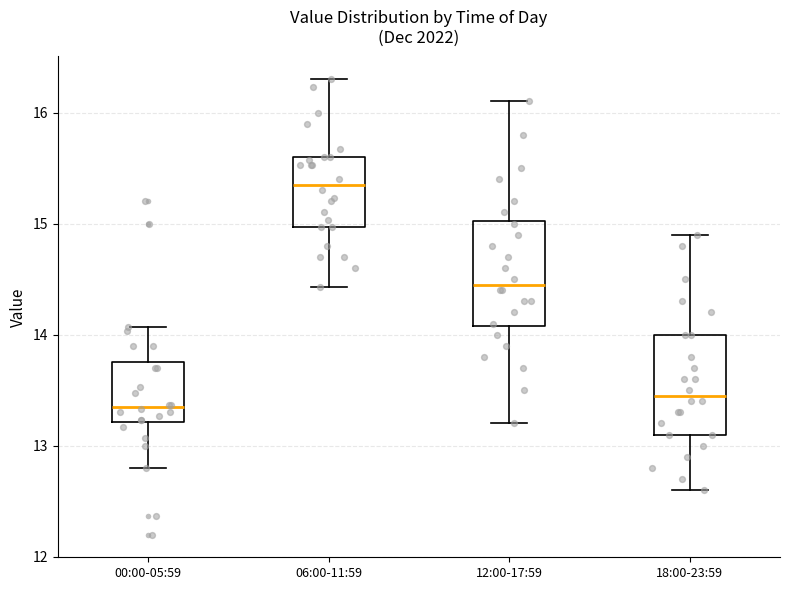

Reading left to right, transcribe this box plot: for each box, give where its median line is, the range the box spans, and where its two whiskers end, as read against the y-axis. The values are not printed on the chart, so give them approximately, as read against the axis.

00:00-05:59: median 13.4, box 13.2 to 13.8, whiskers 12.8 to 14.1
06:00-11:59: median 15.4, box 15.0 to 15.6, whiskers 14.4 to 16.3
12:00-17:59: median 14.5, box 14.1 to 15.0, whiskers 13.2 to 16.1
18:00-23:59: median 13.5, box 13.1 to 14.0, whiskers 12.6 to 14.9